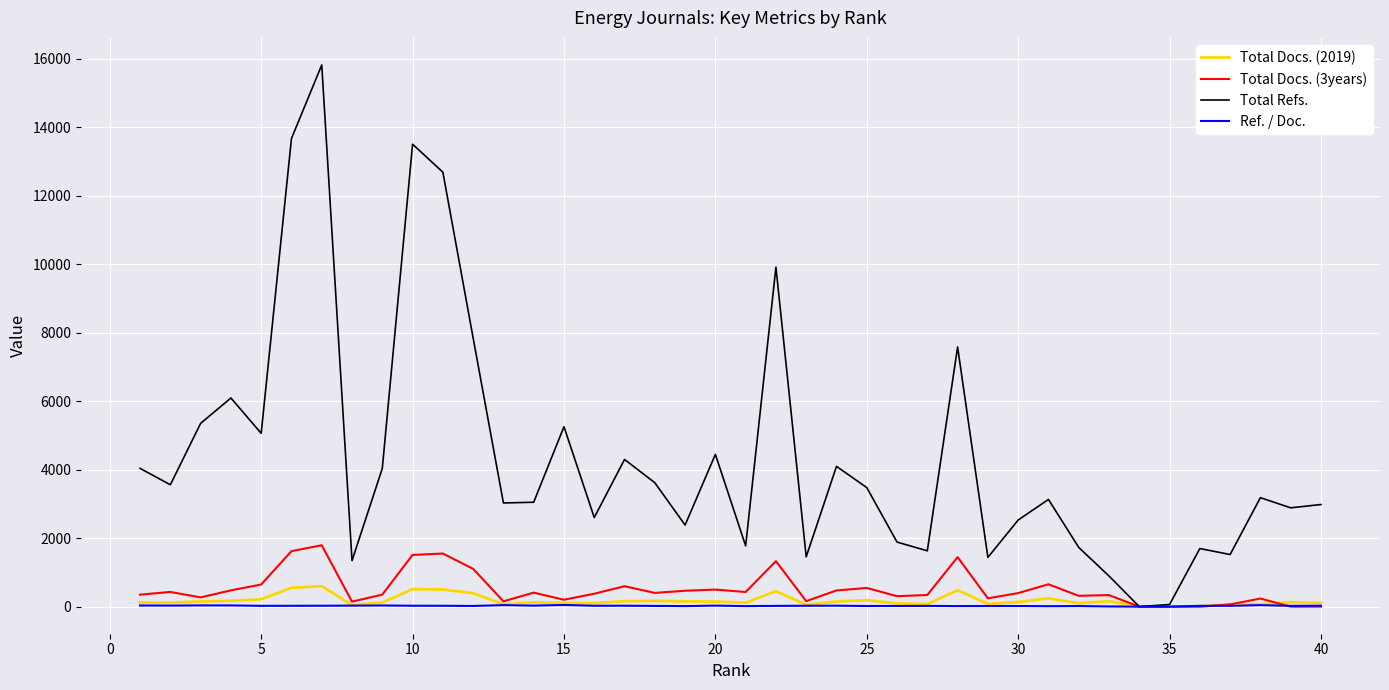

Which series has the largest total across all categories?

Total Refs.